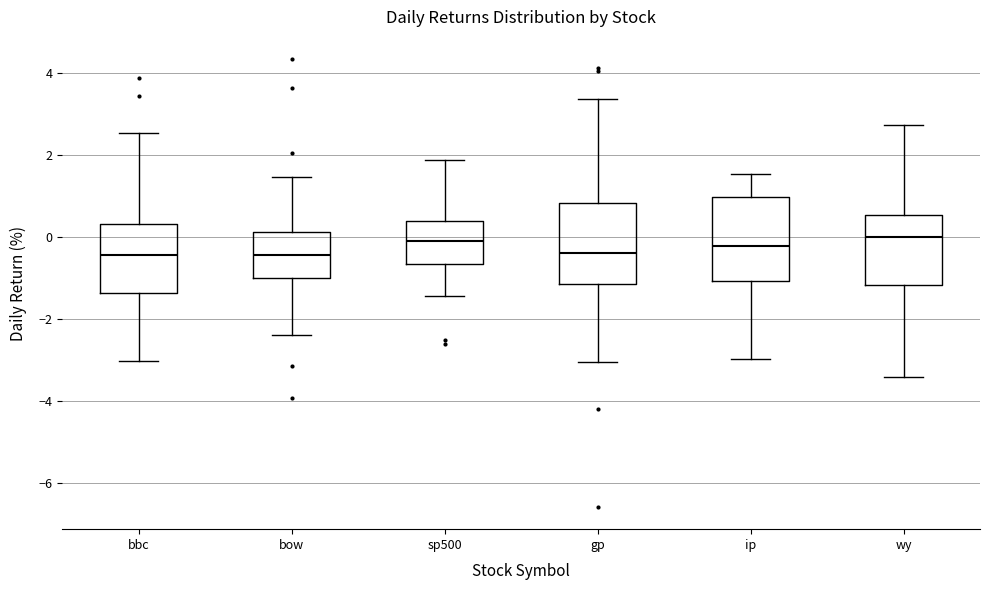

Reading left to right, read every box against the y-axis: the position of its median line, the range the box covers, and the ends of its whiskers. The values are not printed on the chart, so give them approximately, as read against the axis.

bbc: median -0.4, box -1.4 to 0.4, whiskers -3.0 to 2.6
bow: median -0.4, box -1.0 to 0.2, whiskers -2.4 to 1.4
sp500: median 0.0, box -0.6 to 0.4, whiskers -1.4 to 1.8
gp: median -0.4, box -1.2 to 0.8, whiskers -3.0 to 3.4
ip: median -0.2, box -1.0 to 1.0, whiskers -3.0 to 1.6
wy: median 0.0, box -1.2 to 0.6, whiskers -3.4 to 2.8